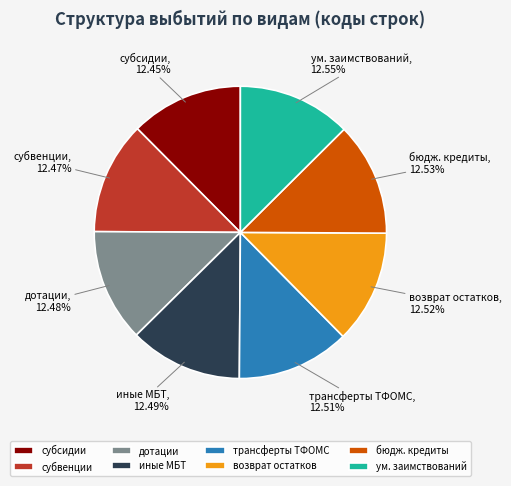

To the nearest percent, what percentage of the pie is дотации?

12%